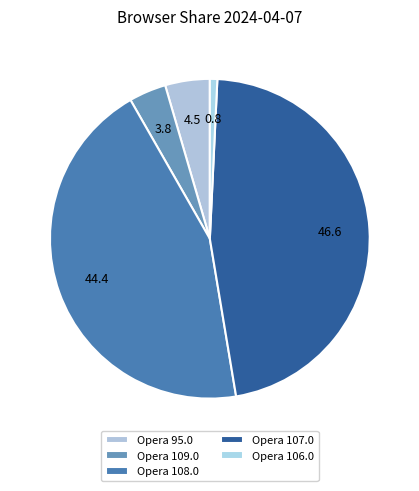

Rank the categories by value from lowest to highest.

Opera 106.0, Opera 109.0, Opera 95.0, Opera 108.0, Opera 107.0